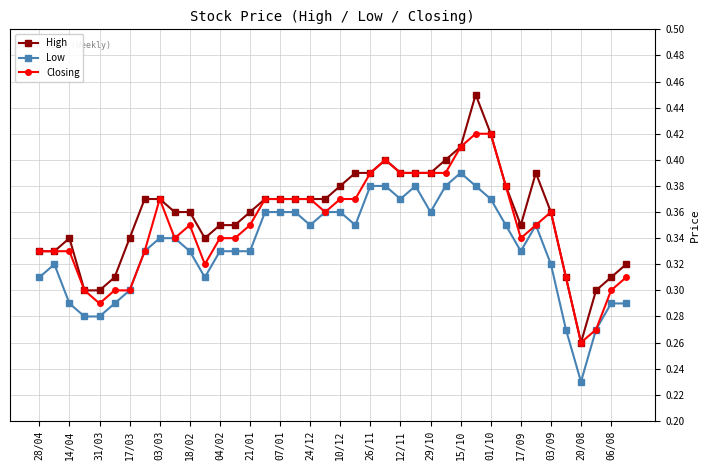

True or false: Low and High cross at least once.

False